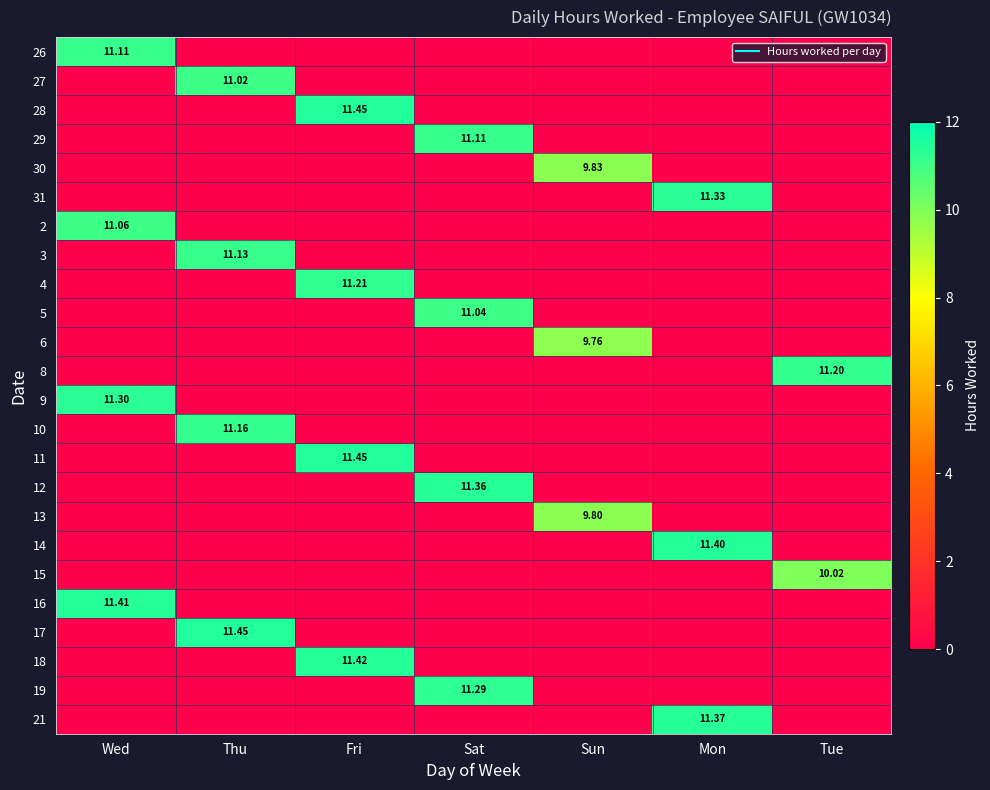

List the labels in order of 19 value, smallest first.

Wed, Thu, Fri, Sun, Mon, Tue, Sat